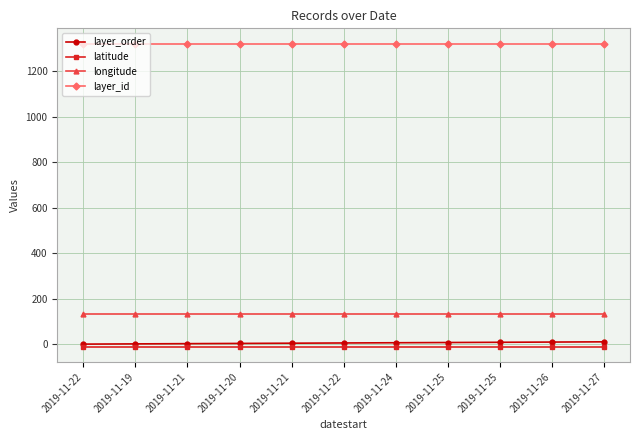

How many lines are shown in the chart?

4